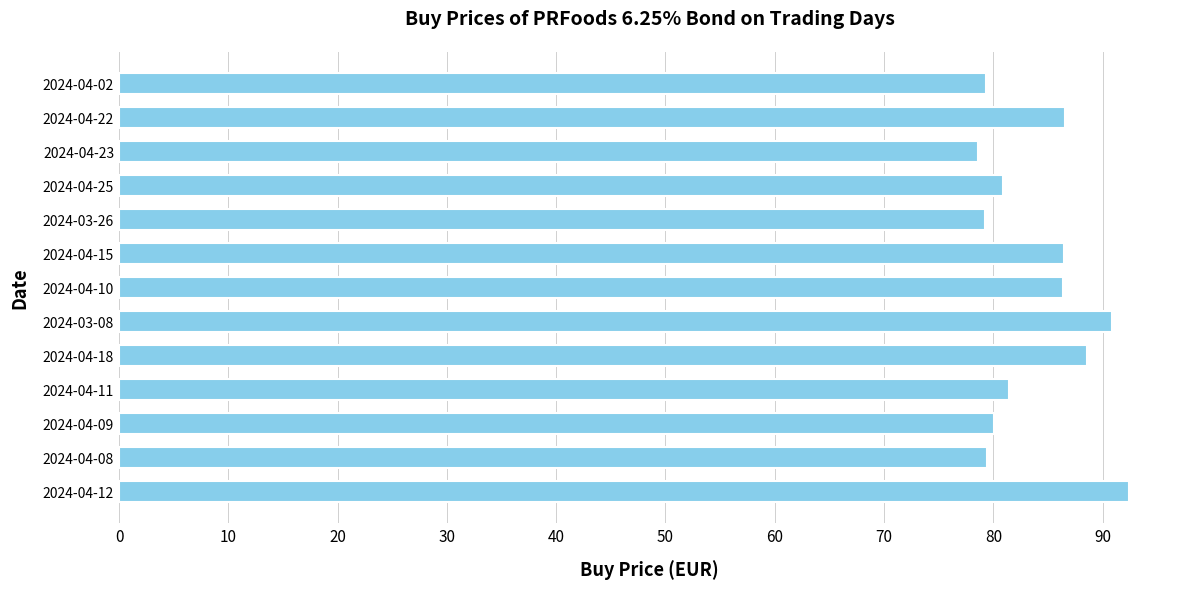

What is the change in value from 2024-03-26 to 2024-04-22?

+7.4